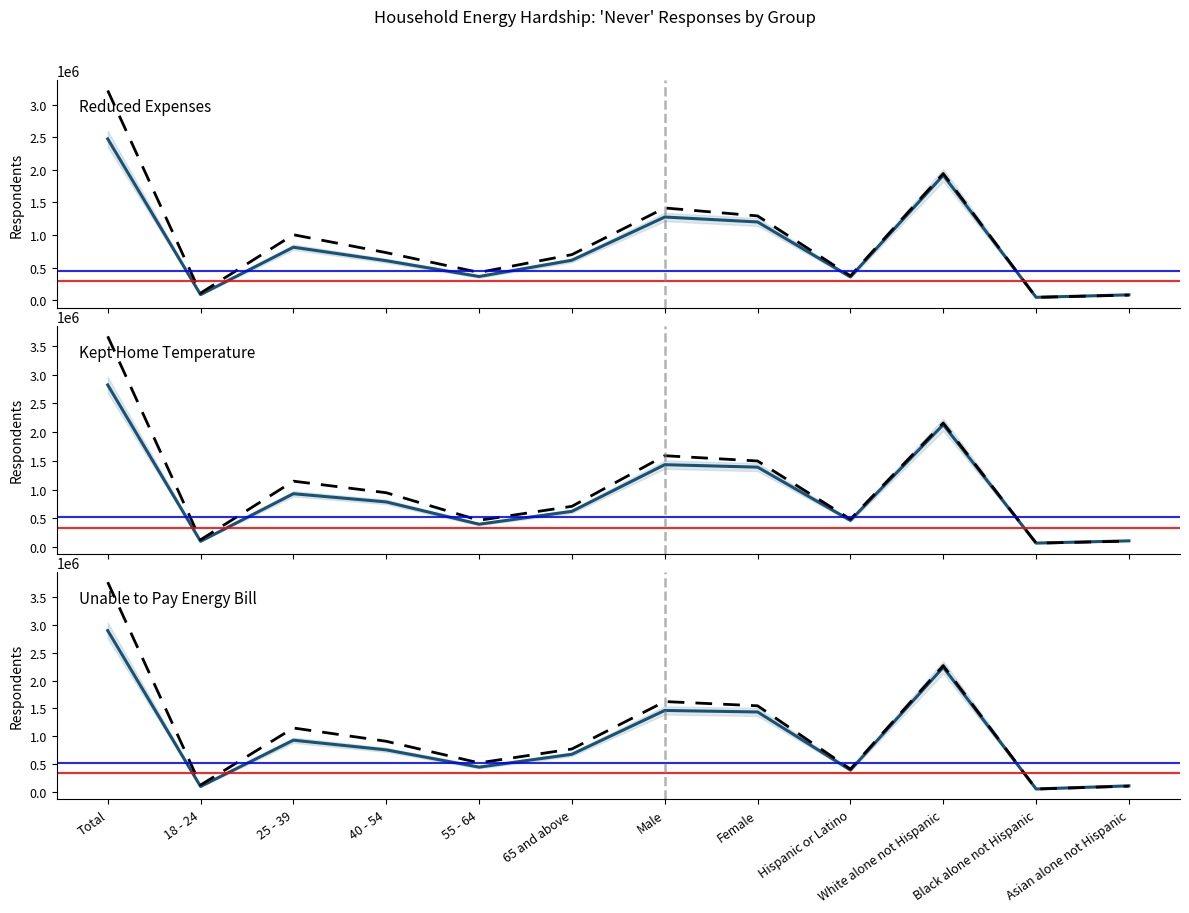

What position from the right is White alone not Hispanic?

3